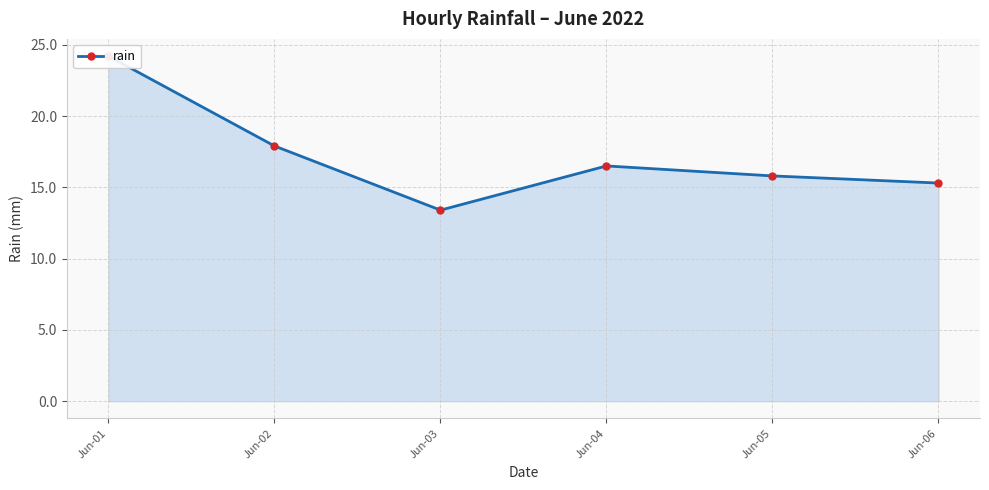

How many interior local peaks (higher than both neighbors) does the data have?

1